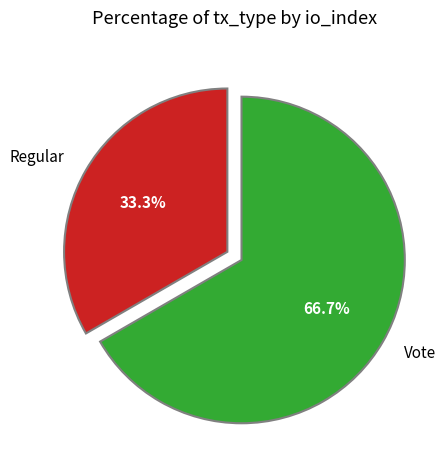

Approximately how many times larger is the value at Regular compared to Vote?

0.5